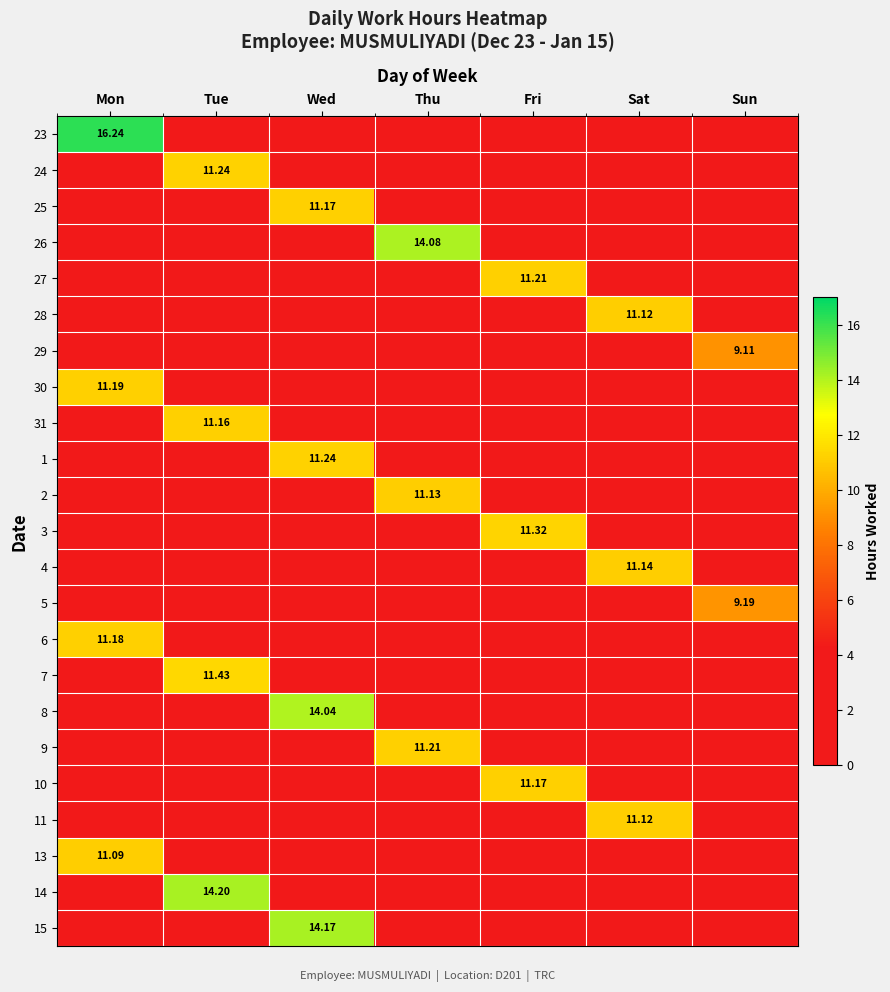

What is the difference between the highest and lowest values at Sun?

9.2